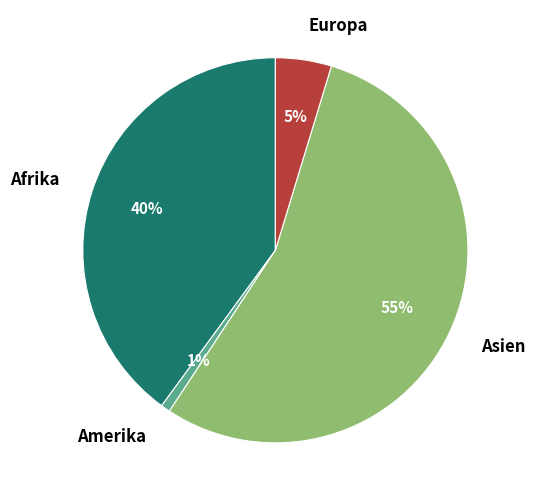

To the nearest percent, what is the average slice percentage?

25%